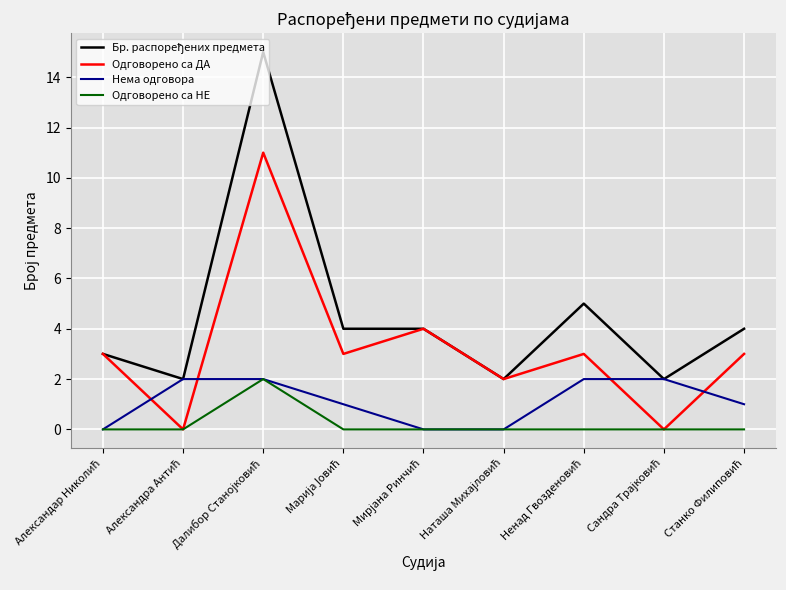

What is the greatest value displayed?

15